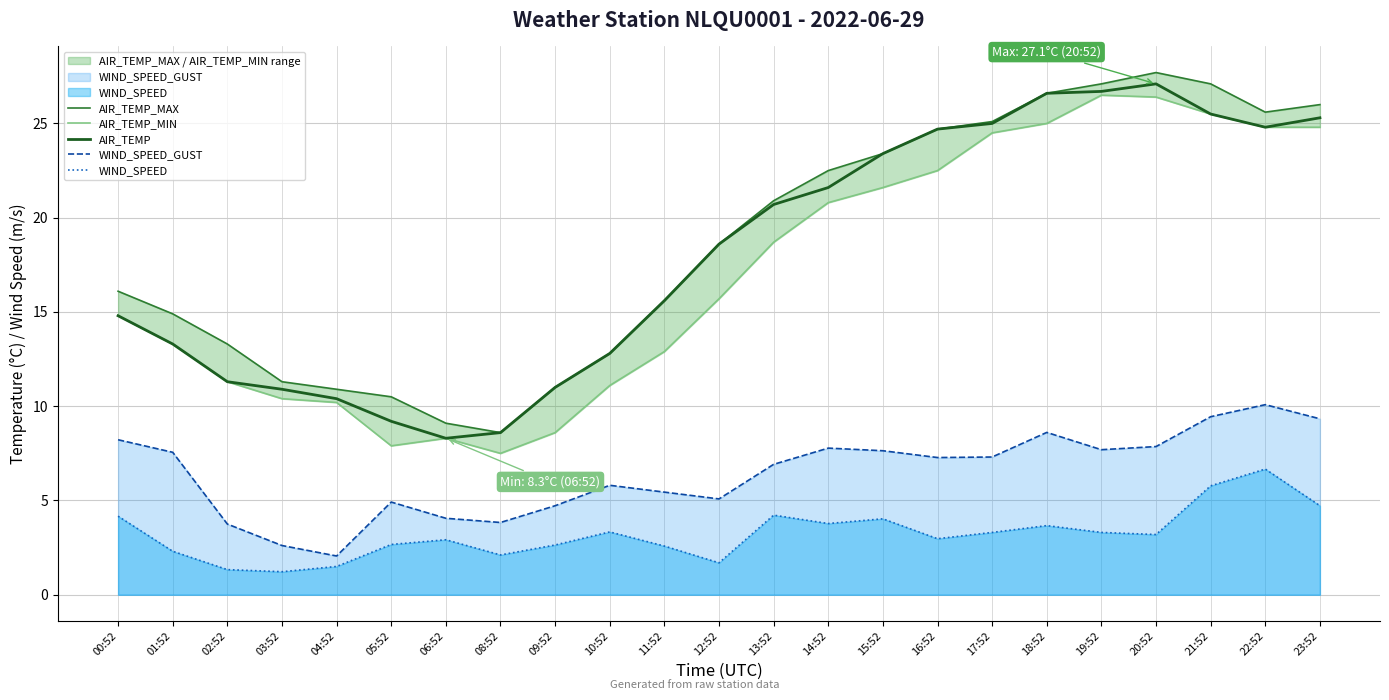

What is the label of the 11th point from the left?

11:52